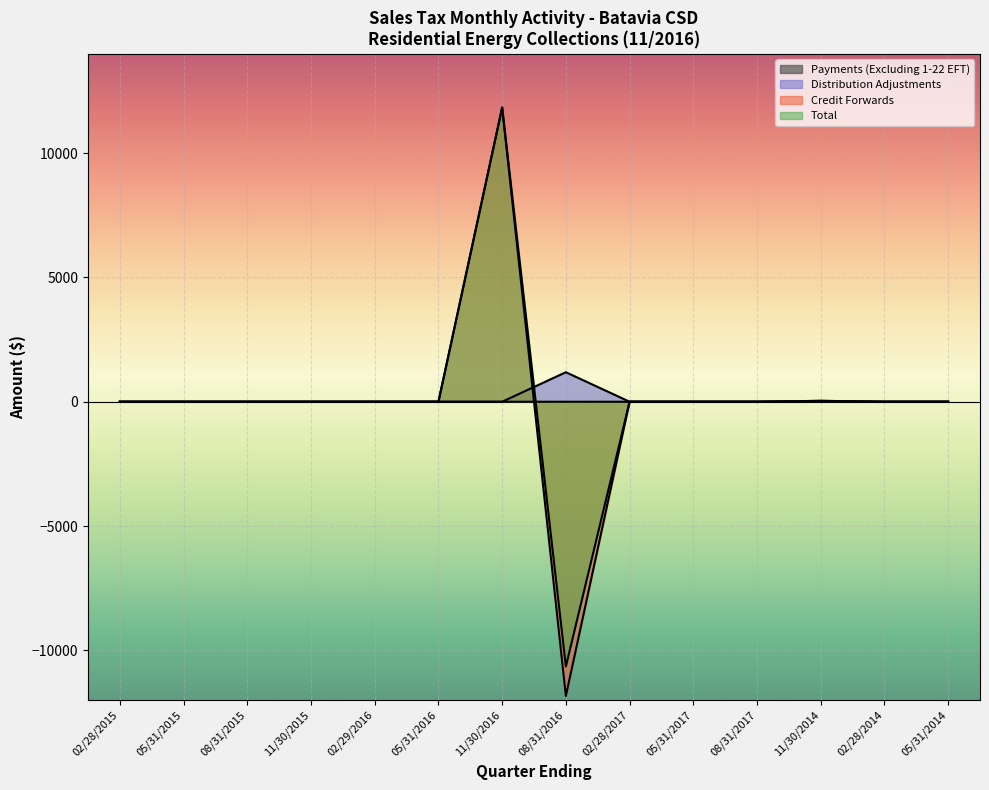

What is the sum of all Payments (Excluding 1-22 EFT) values?

0.7